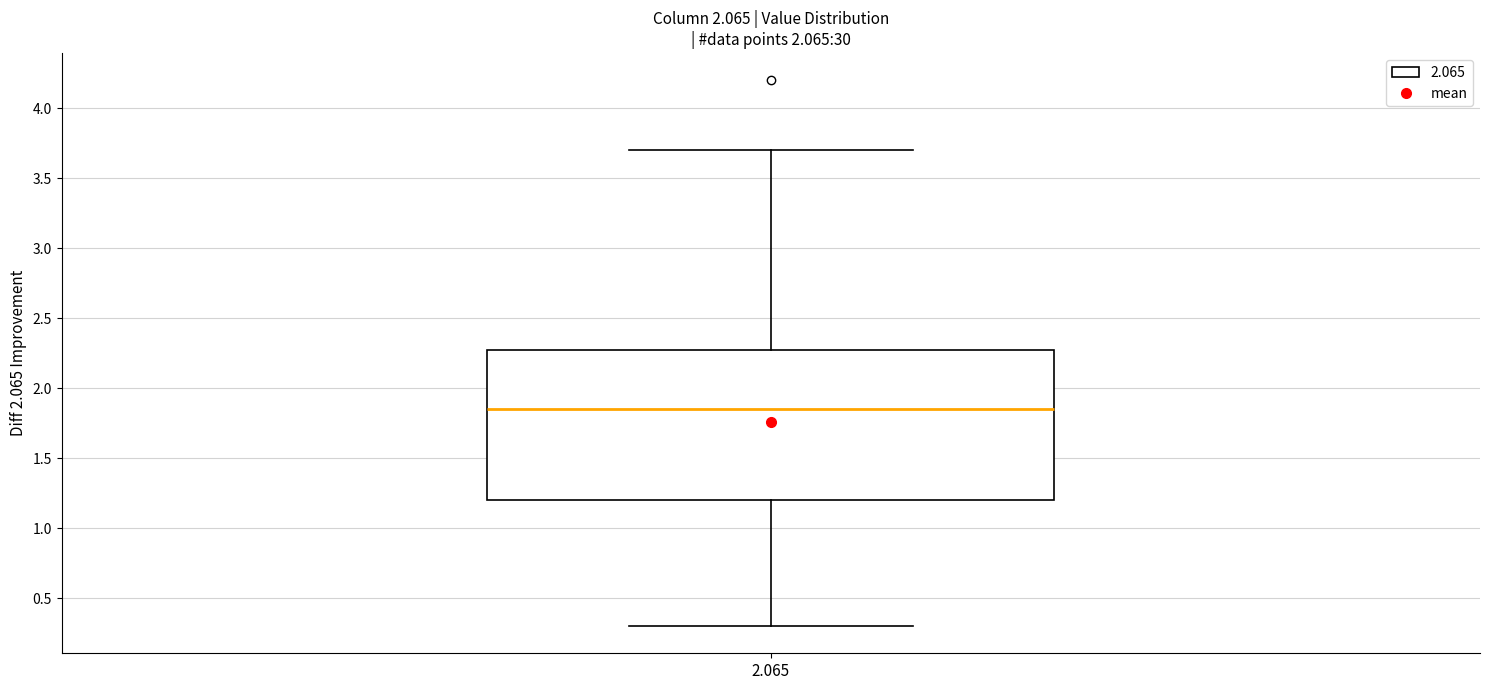

Where is the lower edge of the box at x = 2.065 on the y-axis? The values are not printed on the chart, so give them approximately, as read against the axis.

1.20